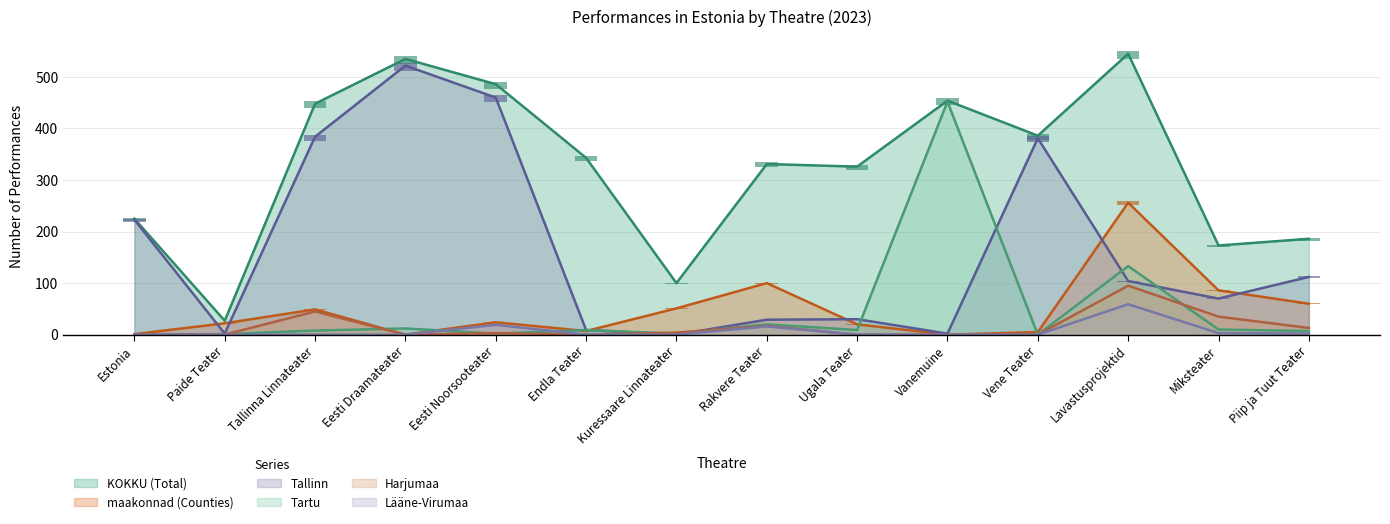

How many data points in KOKKU are above 343?

6